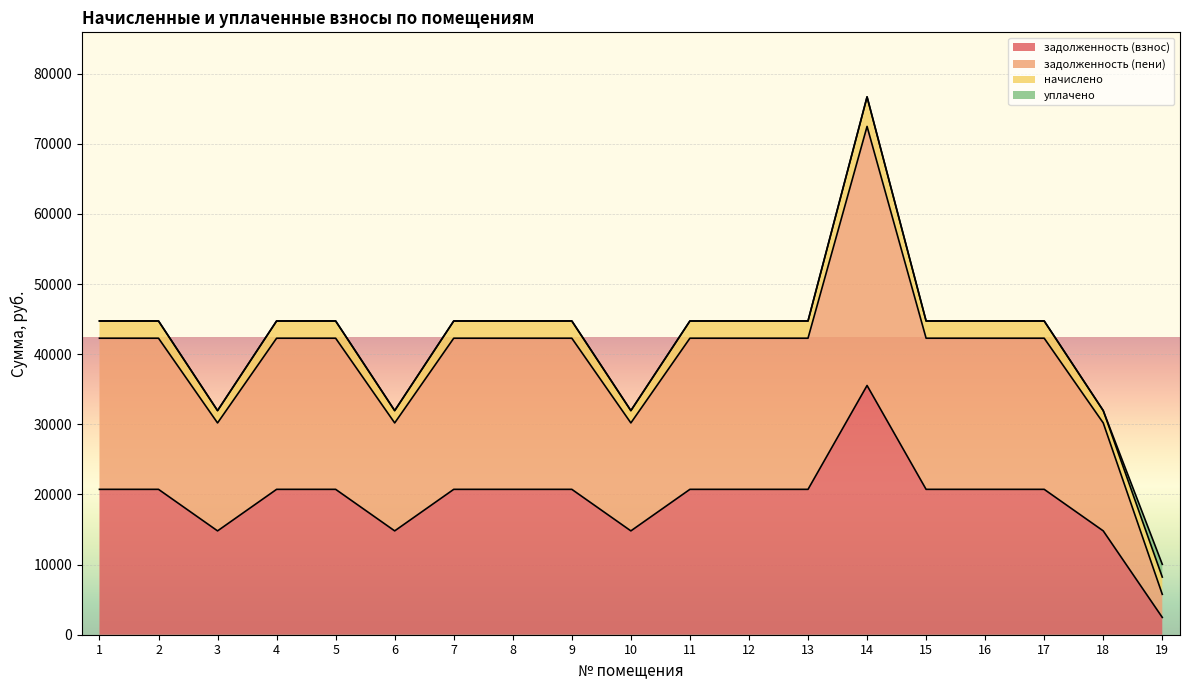

What is the minimum value for задолженность (взнос)?

2470.0